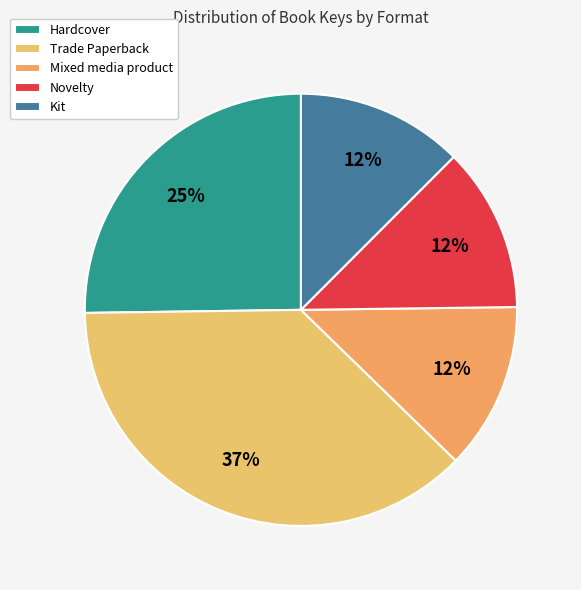

What is the smallest slice in the pie chart?

Novelty